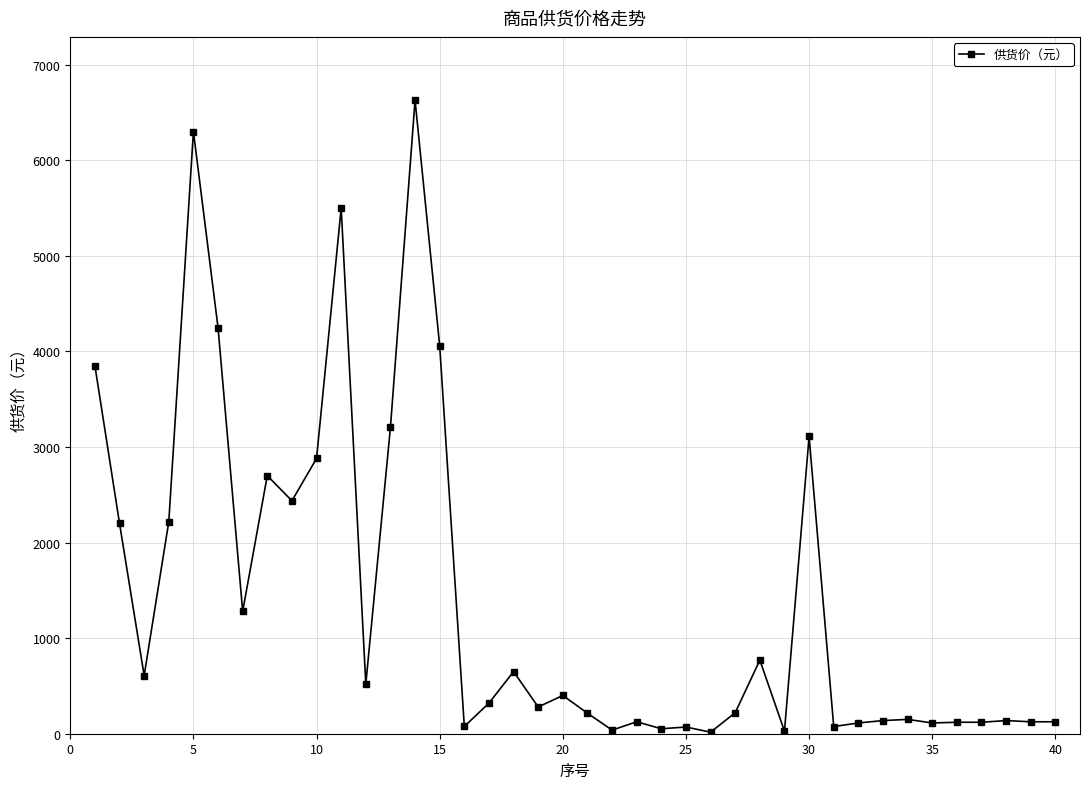

What is the maximum value shown in the chart?

6628.0